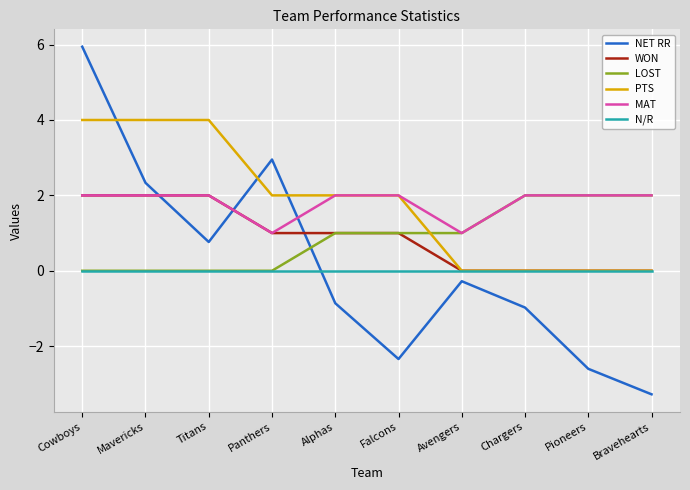

Does the chart display data point markers on the line(s)?

No